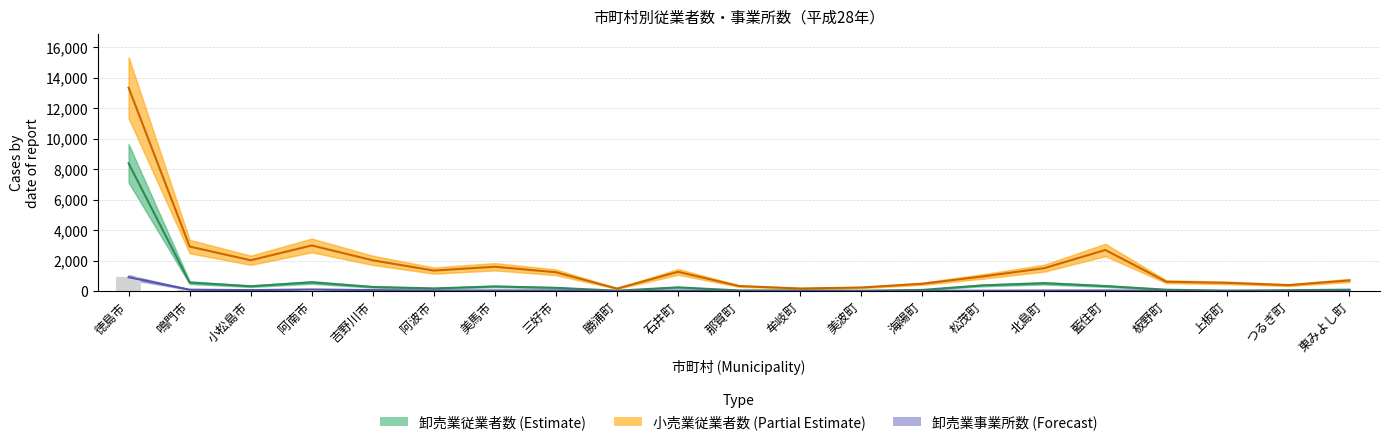

What is the average value of the 卸売業従業者数 (Estimate) series?

608